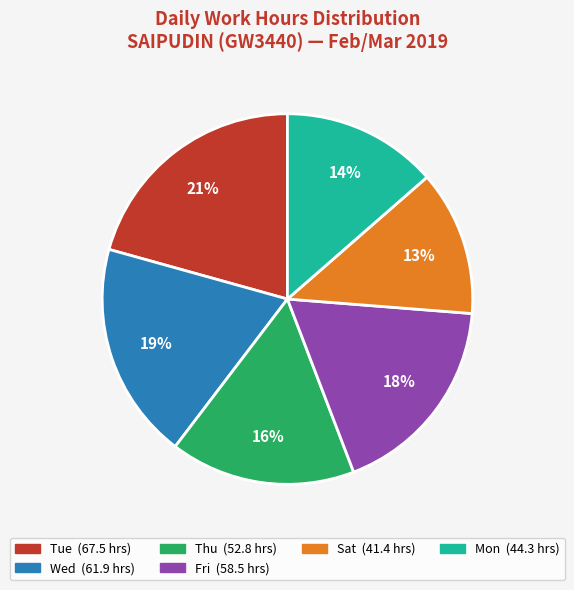

Is there any slice that represents more than half of the pie?

No